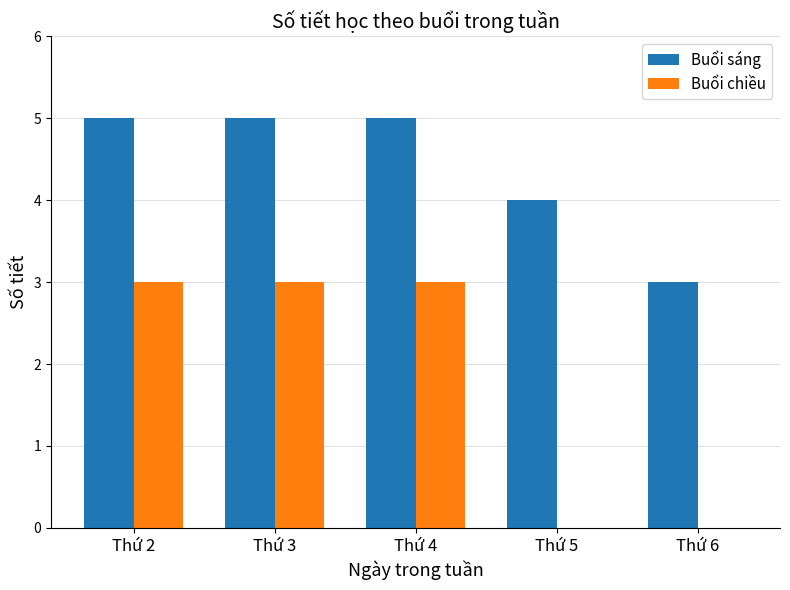

Reading left to right, transcribe all the data shown in this chart.

Buổi sáng: 5	5	5	4	3
Buổi chiều: 3	3	3	0	0